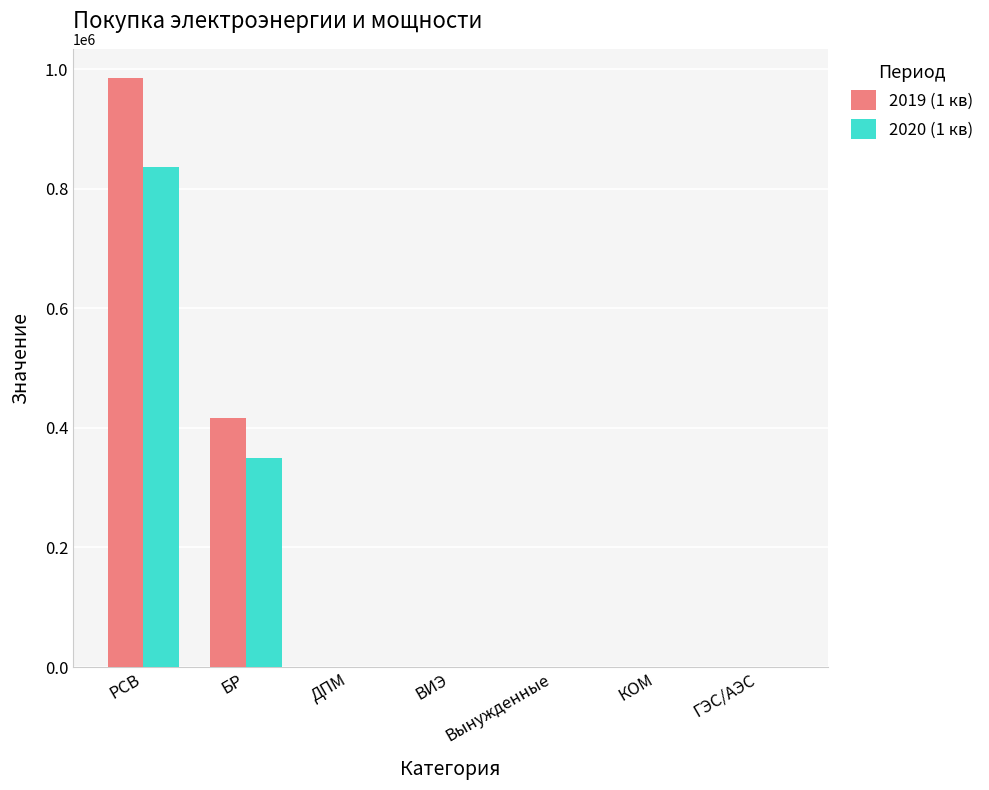

How many data points does each series have?

7